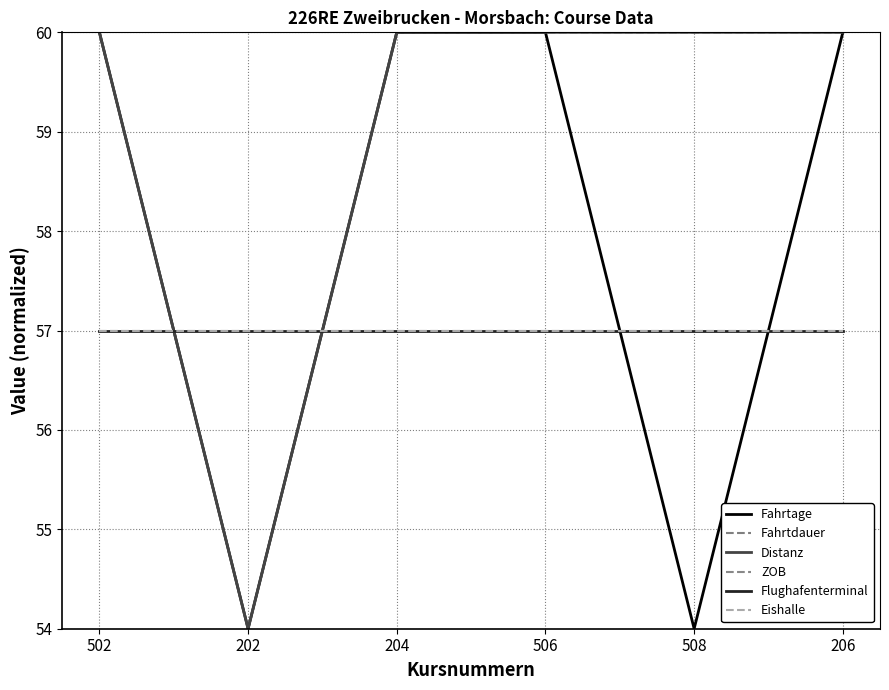

Where is Flughafenterminal nearest to the value 57?

502